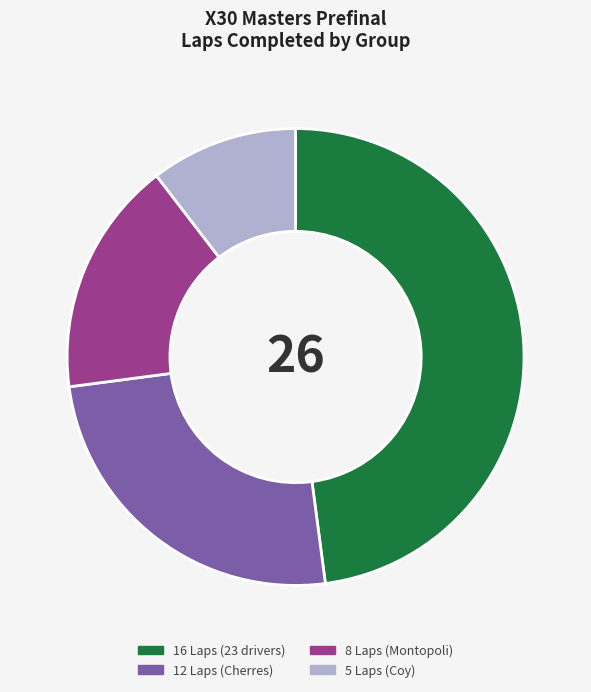

True or false: 16 Laps (23 drivers) accounts for 48% of the total.

True